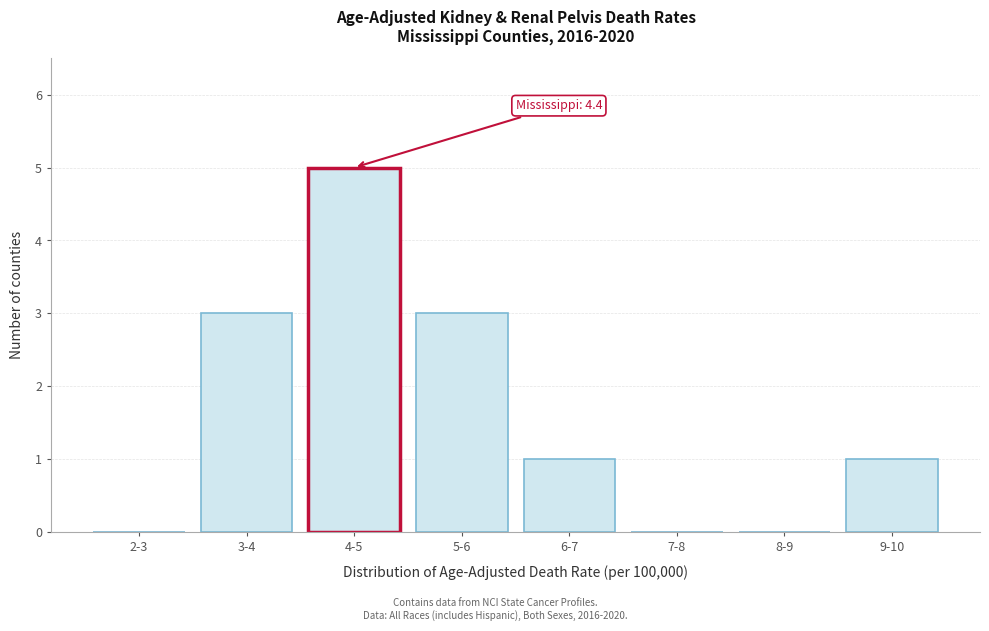

Reading left to right, transcribe all the data shown in this chart.

2-3=0	3-4=3	4-5=5	5-6=3	6-7=1	7-8=0	8-9=0	9-10=1